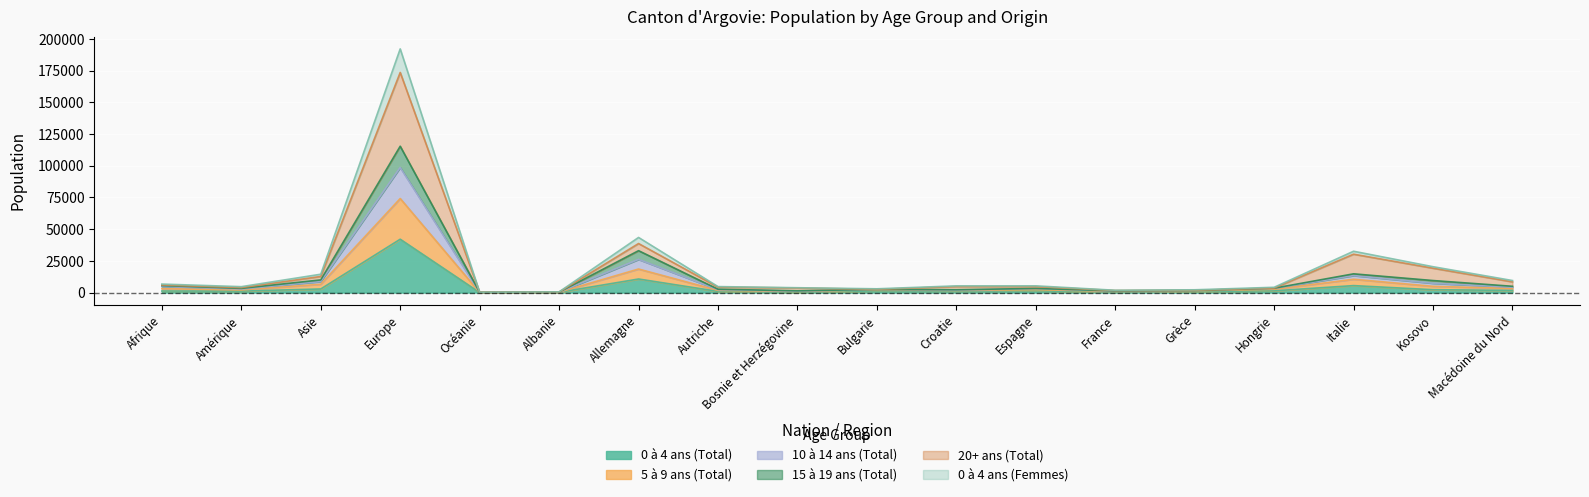

What value does the 15 à 19 ans (Total) series have at Asie, to the nearest 10?

8720